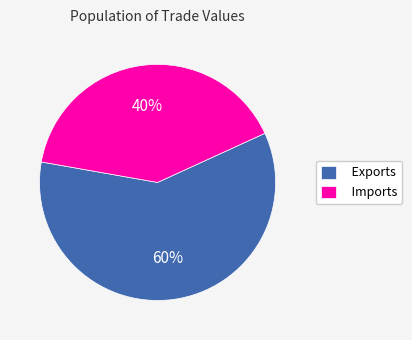

How many slices are in this pie chart?

2